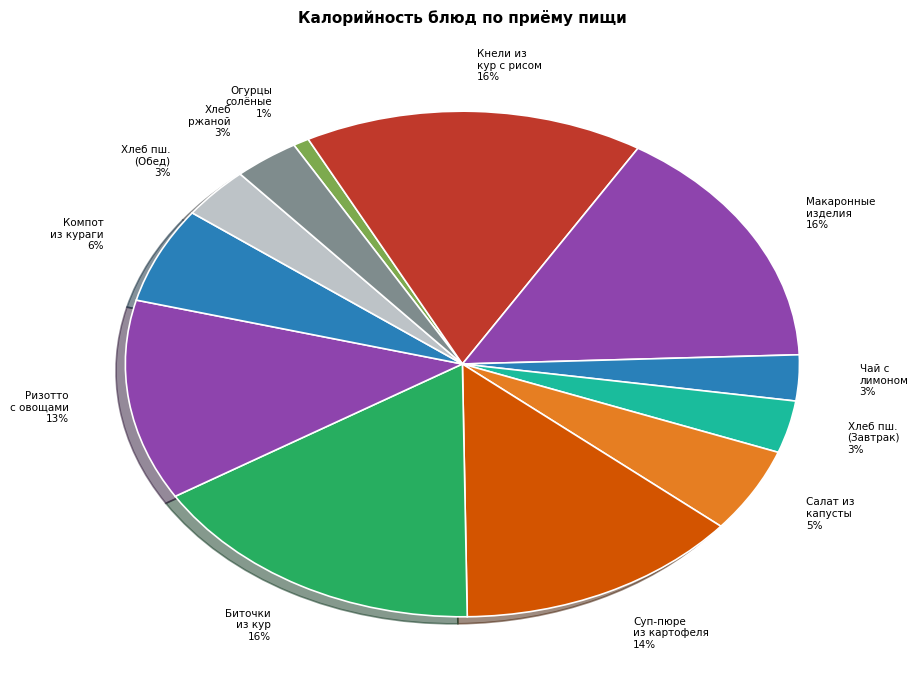

The Макаронные изделия slice represents 21% of the pie. True or false?

False